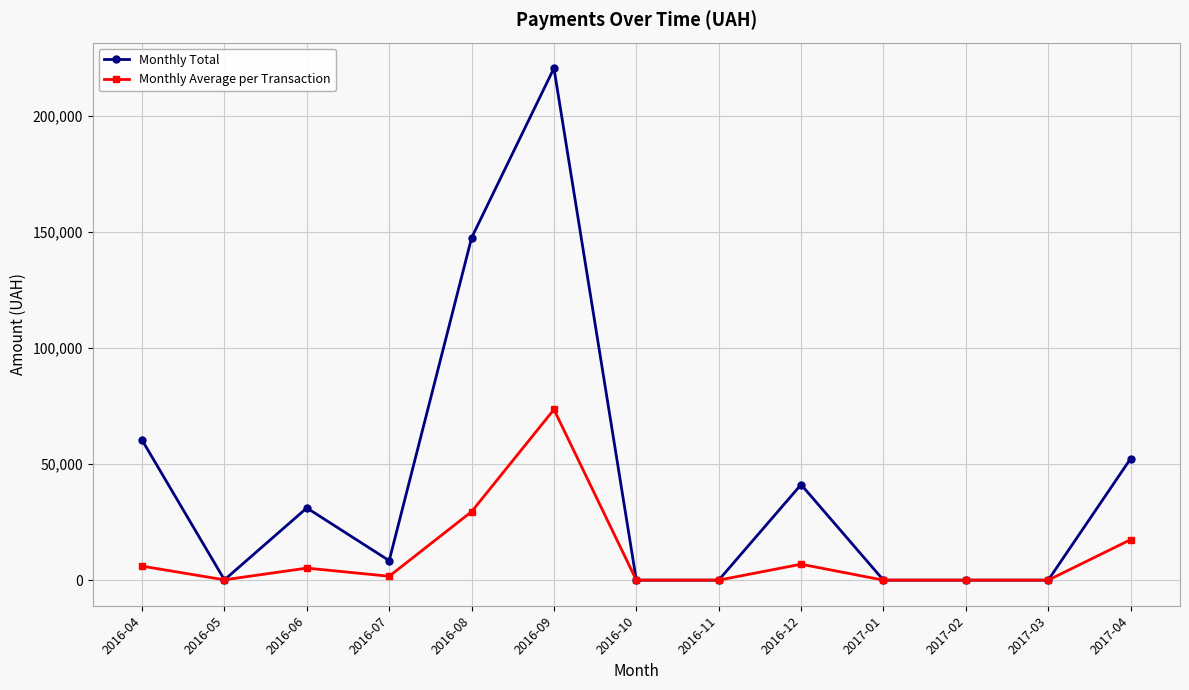

Rank the series by their maximum value, from lowest to highest.

Monthly Average per Transaction, Monthly Total